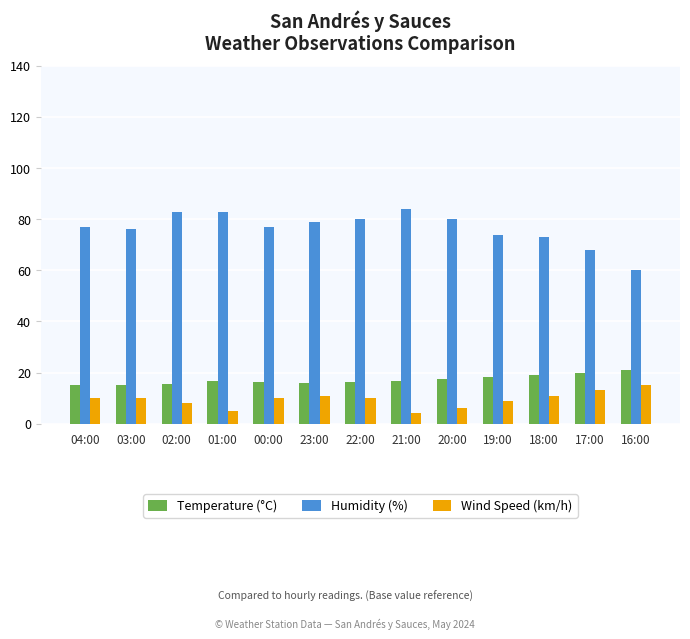

What is the maximum value shown in the chart?

84.0